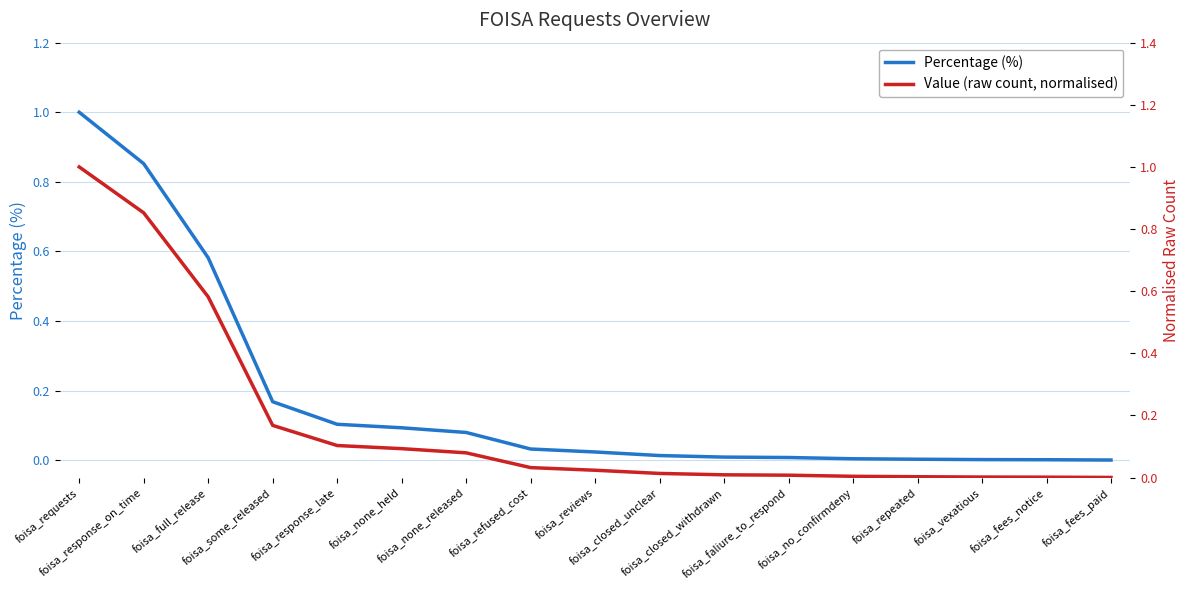

What is the difference between the maximum and second lowest values in the Value (raw count, normalised) series?

1.0